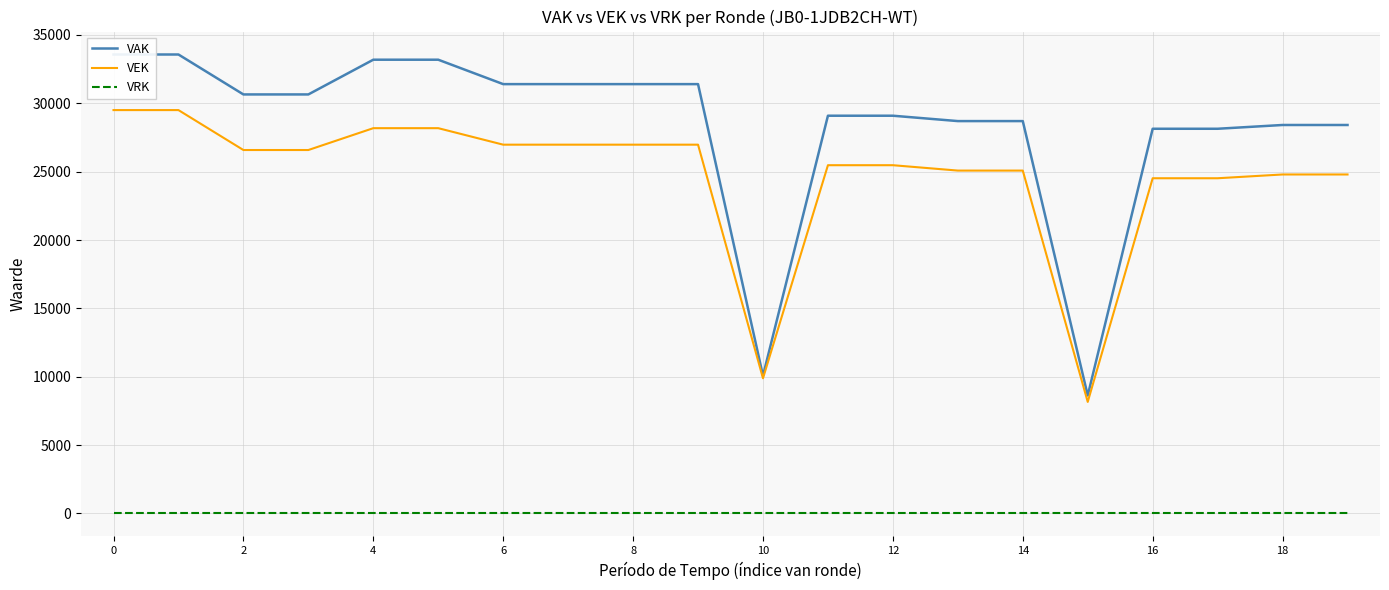

True or false: VAK and VRK cross at least once.

False